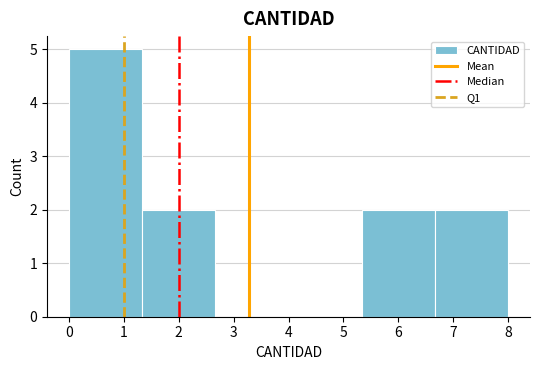

Which range on the x-axis has the tallest bar?

0.0 to 1.3